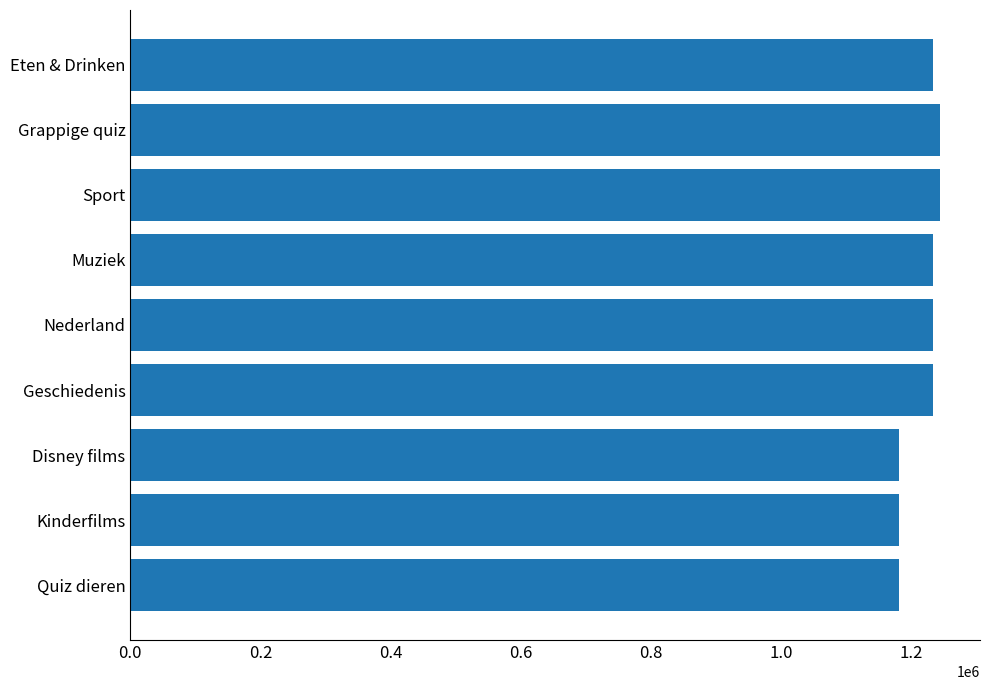

What is the minimum value shown in the chart?

1181084